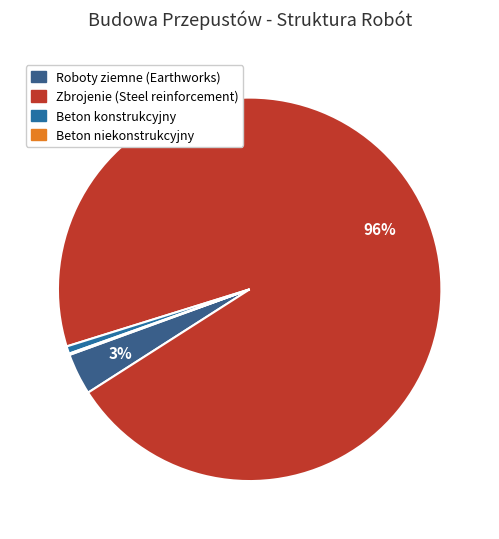

To the nearest percent, what is the average slice percentage?

25%